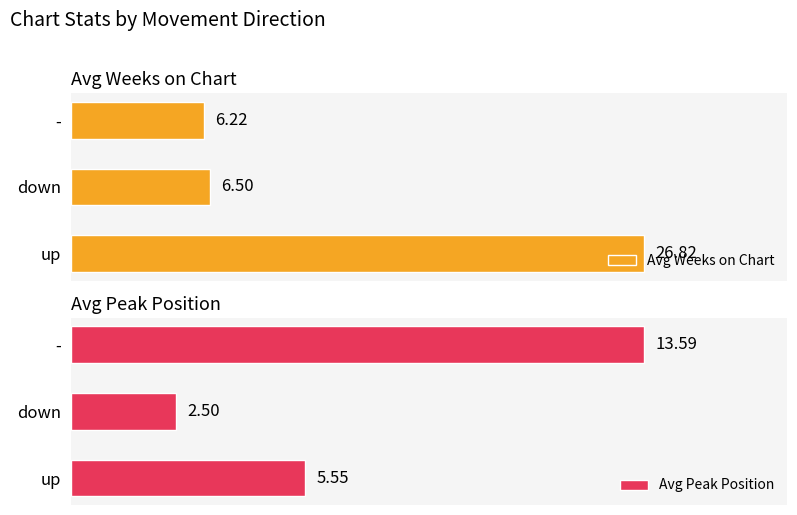

What is the smallest value displayed?

2.5